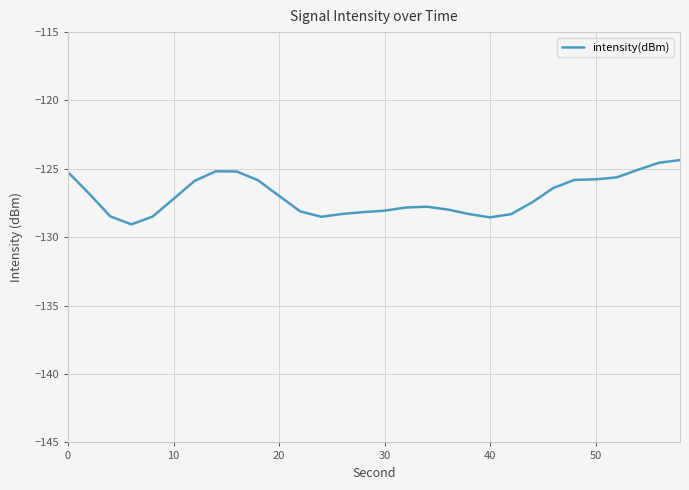

What is the difference between the maximum and minimum values?

4.7